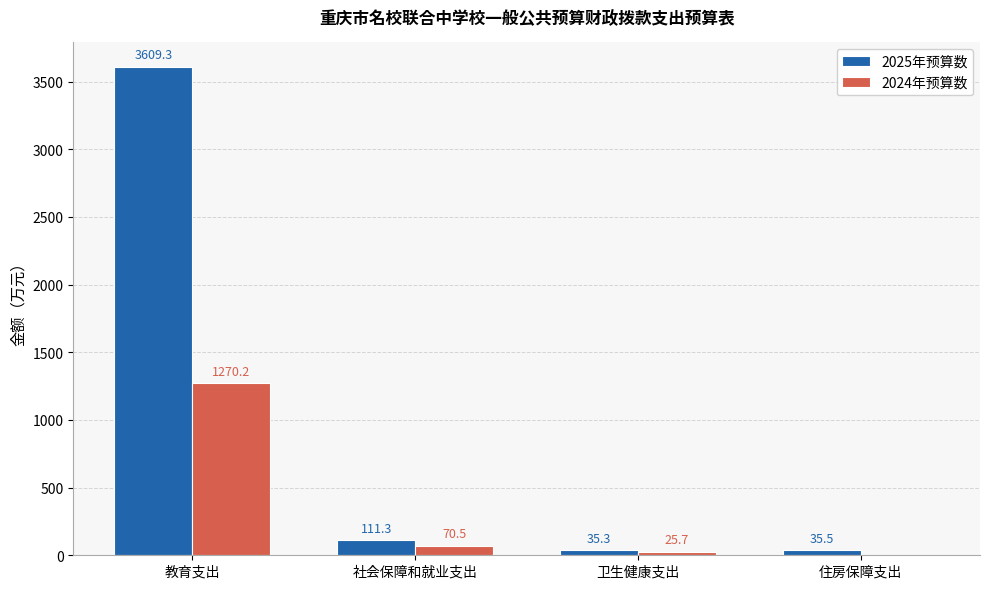

Reading left to right, transcribe all the data shown in this chart.

2025年预算数: 3609.3	111.3	35.3	35.5
2024年预算数: 1270.2	70.5	25.7	0.0